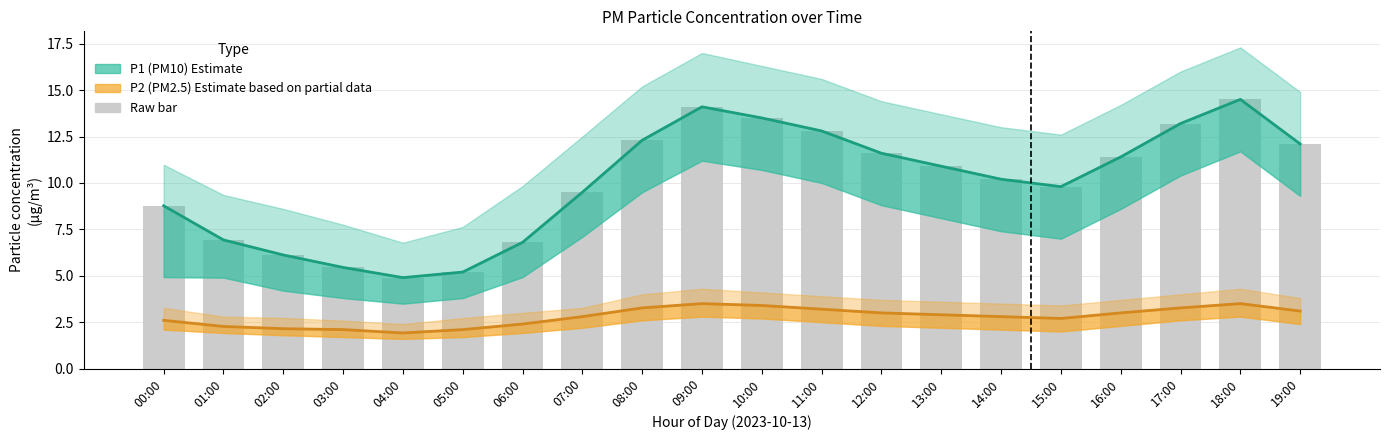

How many groups of bars are there?

20